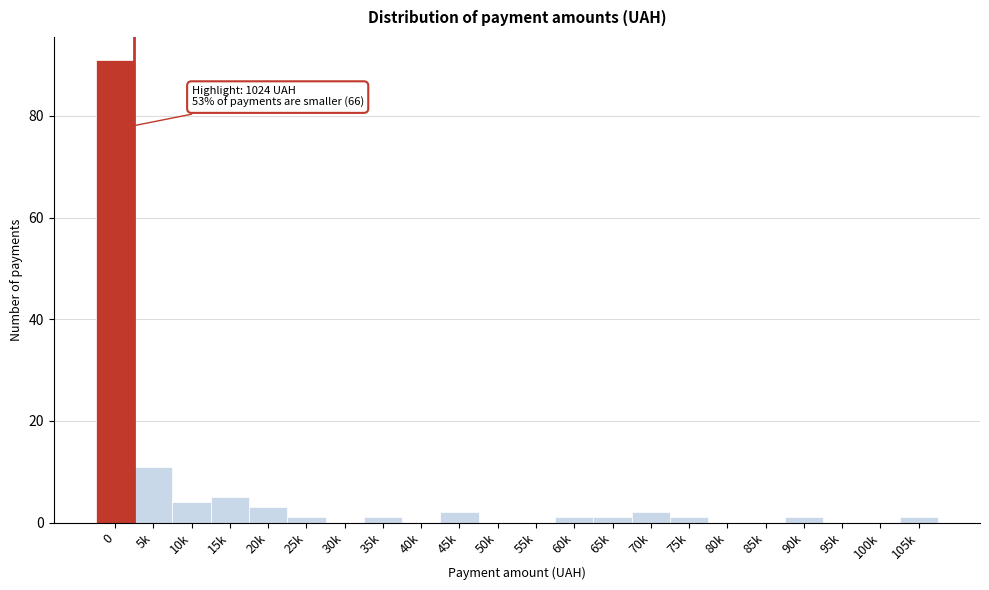

Reading left to right, transcribe all the data shown in this chart.

0=91	5k=11	10k=4	15k=5	20k=3	25k=1	30k=0	35k=1	40k=0	45k=2	50k=0	55k=0	60k=1	65k=1	70k=2	75k=1	80k=0	85k=0	90k=1	95k=0	100k=0	105k=1